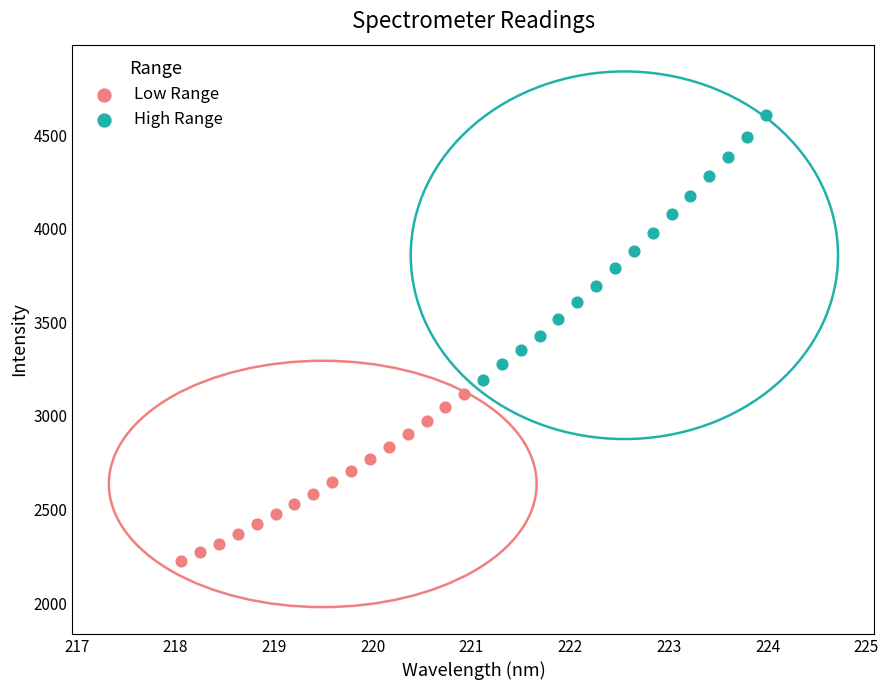

Which series reaches the maximum Y coordinate?

High Range